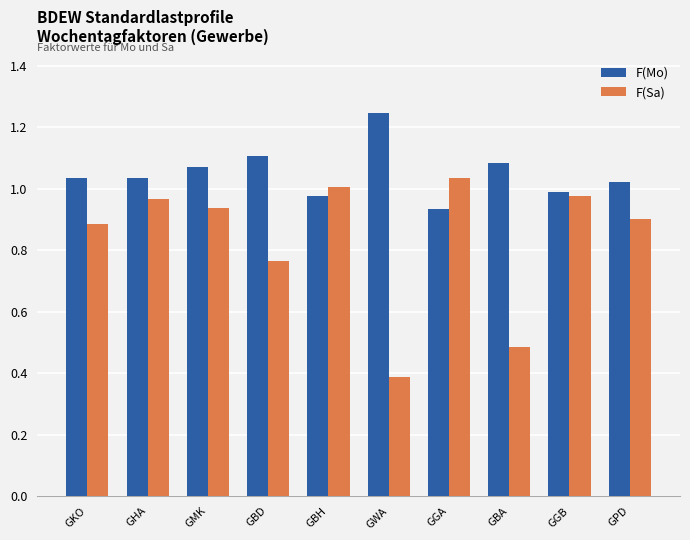

At which label does F(Mo) first exceed 1?

GKO